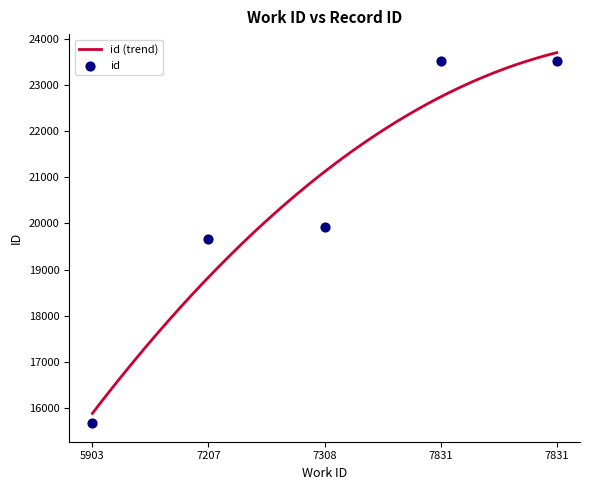

Between 5903 and 7207, which is larger?

7207